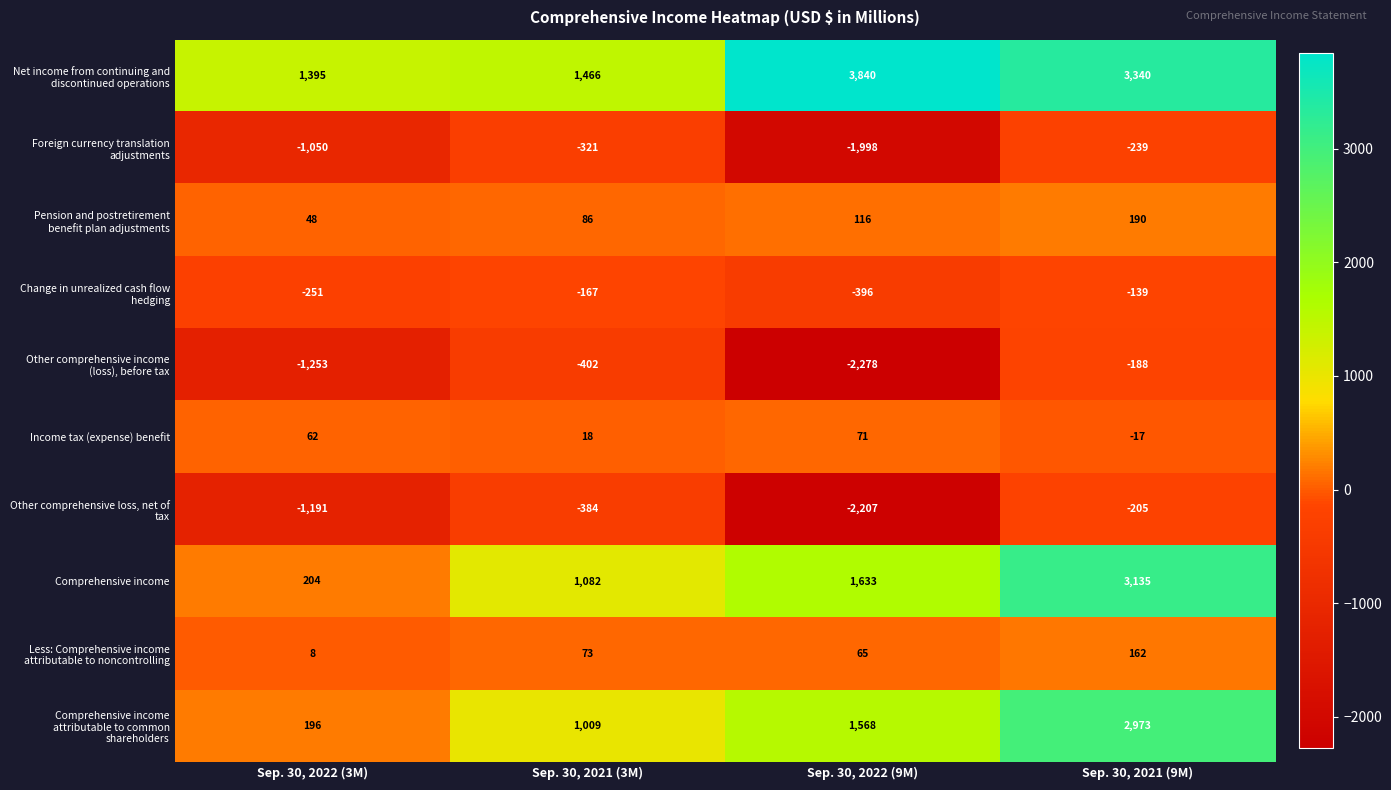

List the labels in order of Comprehensive income value, largest first.

Sep. 30, 2021 (9M), Sep. 30, 2022 (9M), Sep. 30, 2021 (3M), Sep. 30, 2022 (3M)